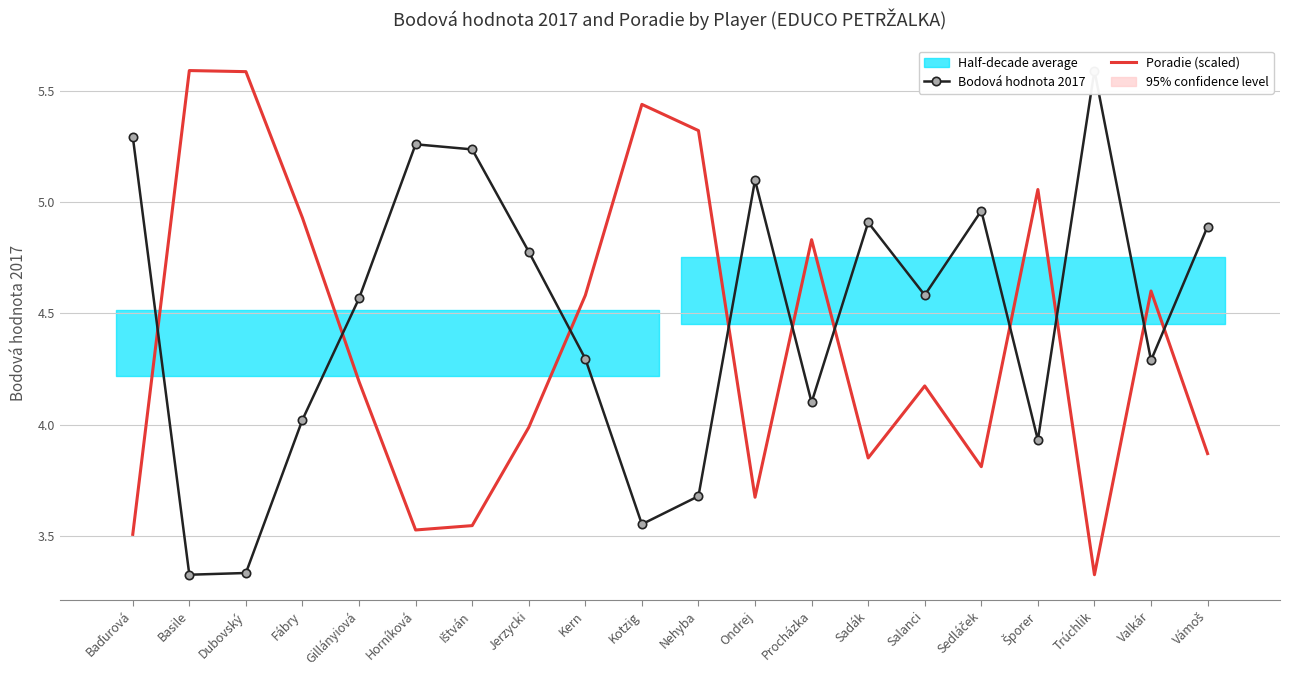

What is the spread (max minus min) of values at Kotzig?

1.9